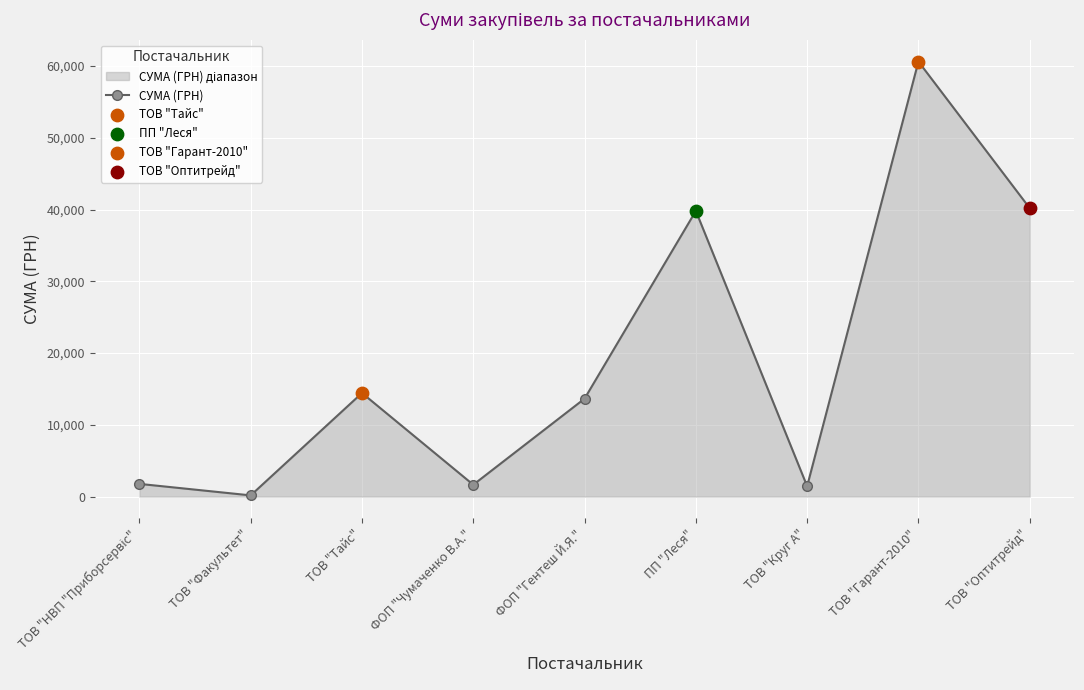

What is the change in value from ТОВ "НВП "Приборсервіс" to ПП "Леся"?

+38038.7